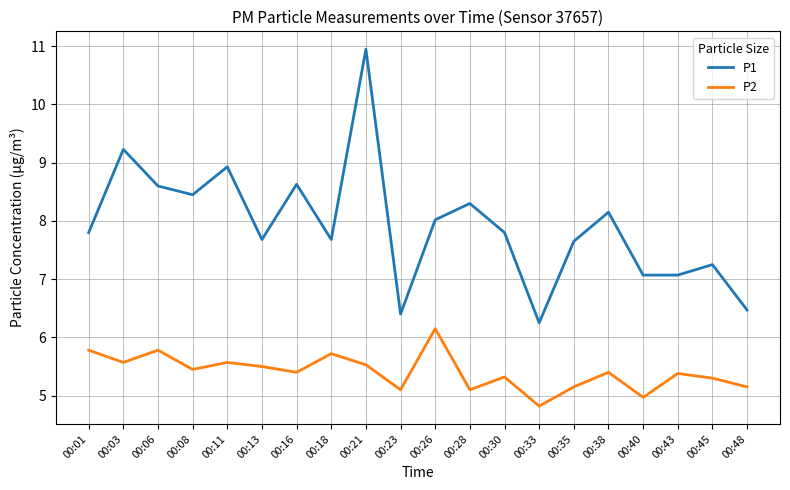

Is it true that P2 equals 2.0 at 00:40?

False